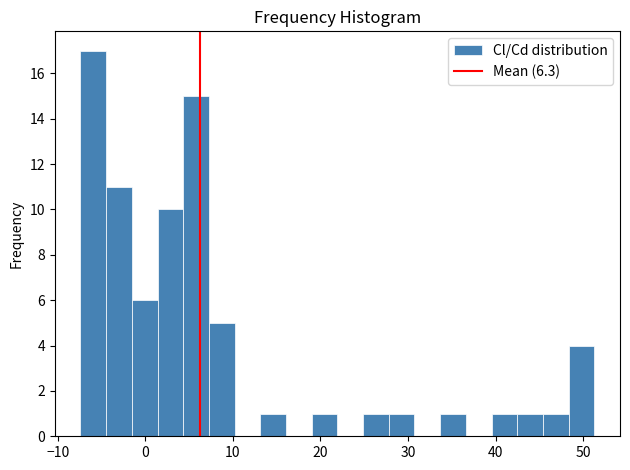

Around what value on the x-axis is the tallest bar? Give the approximate position of its centre, as read against the axis.

-6